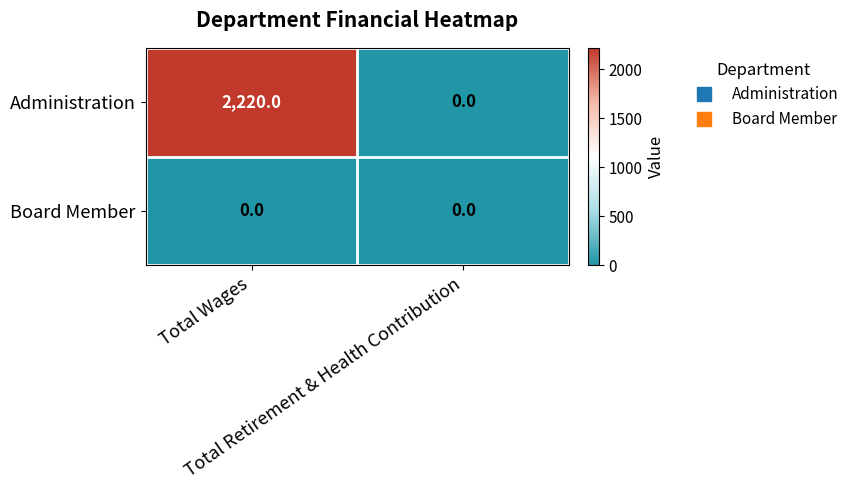

At which category is the sum across all series the highest?

Total Wages